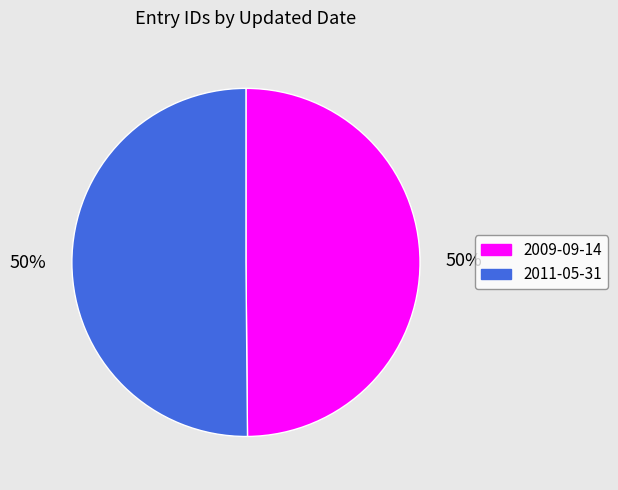

Combined, do 2009-09-14 and 2011-05-31 account for over 50%?

Yes